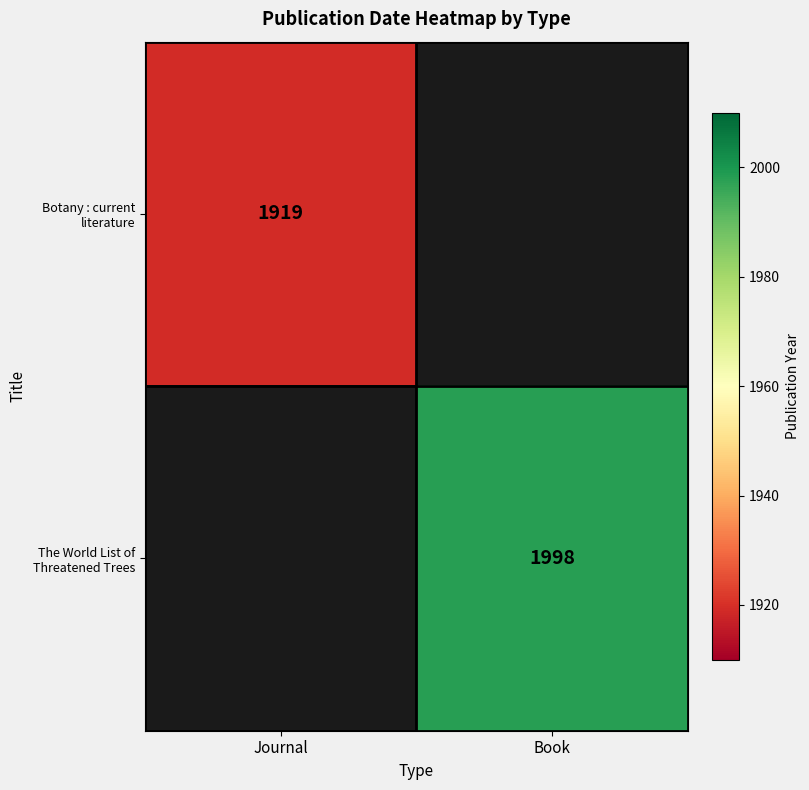

Is it true that The World List of Threatened Trees equals 2724.3 at Book?

False